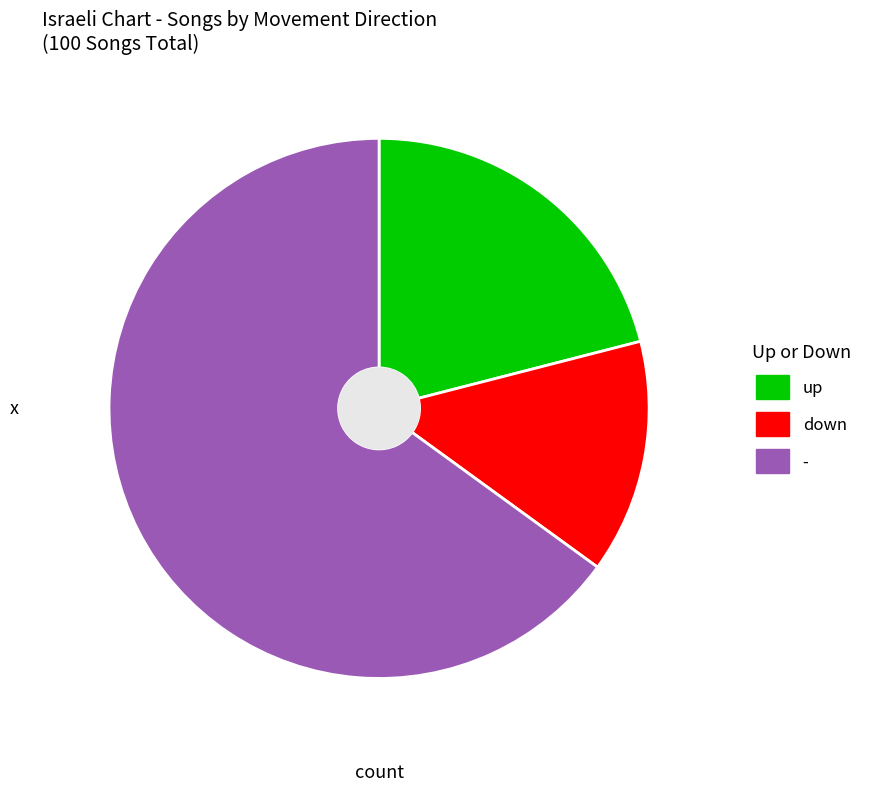

How many segments does this pie chart have?

3